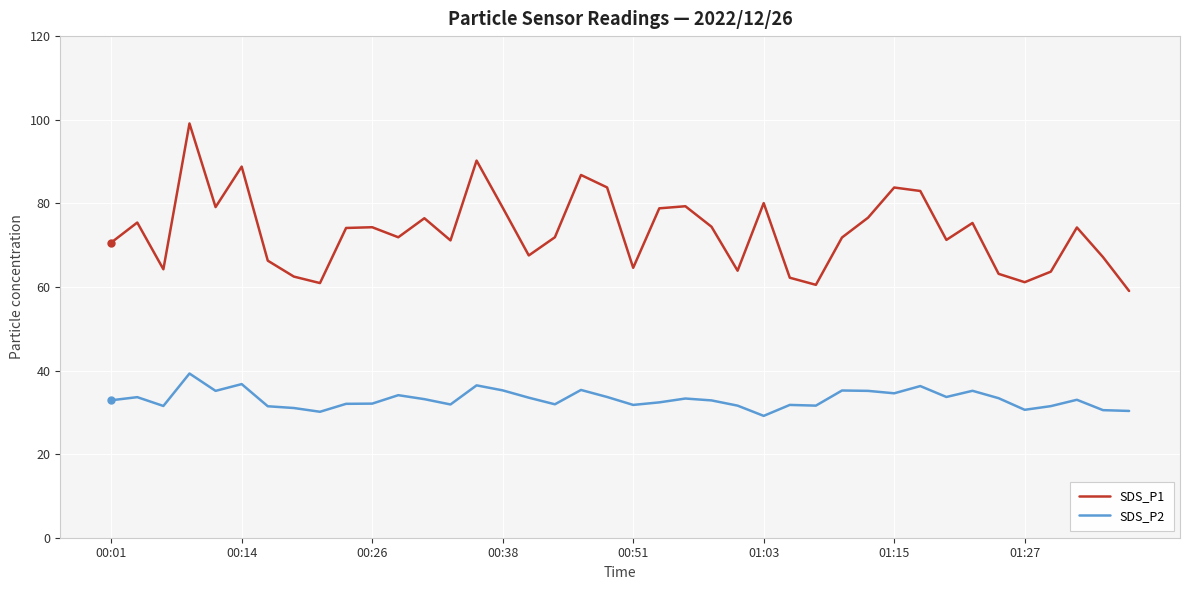

What is the difference between the second highest and minimum values in the SDS_P2 series?

7.6